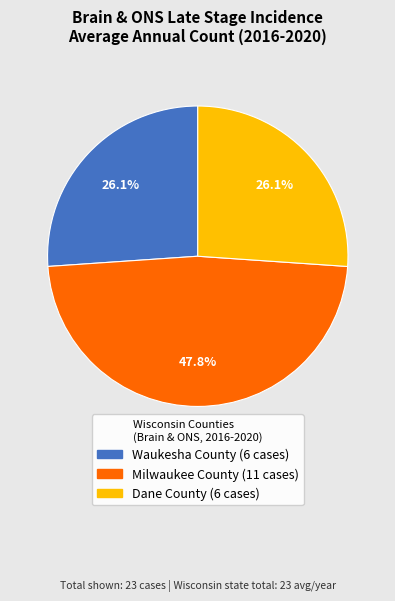

Does any single category account for the majority?

No